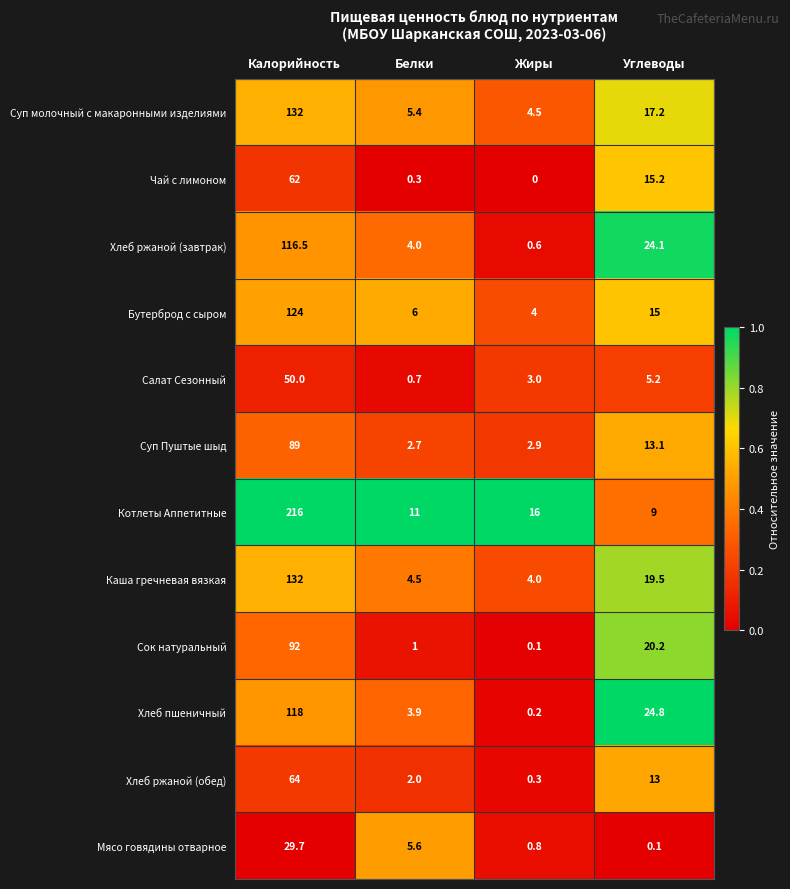

Is it true that Салат Сезонный equals 1.8 at Жиры?

False